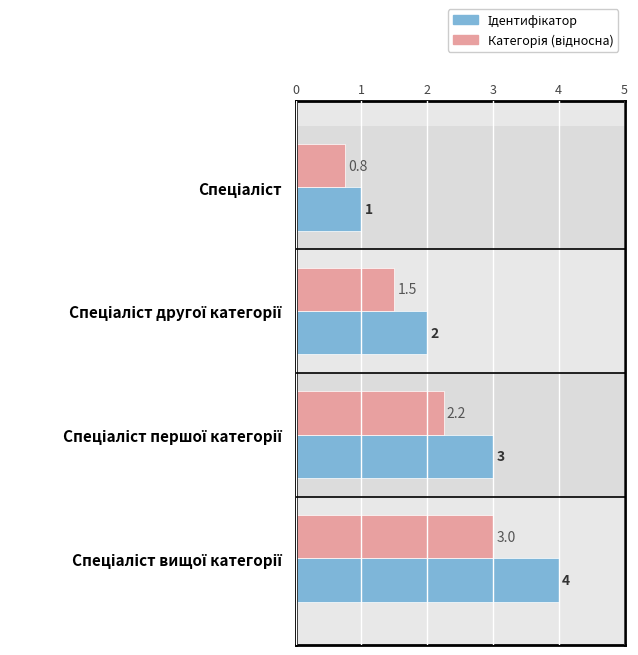

What is the minimum value shown in the chart?

0.8